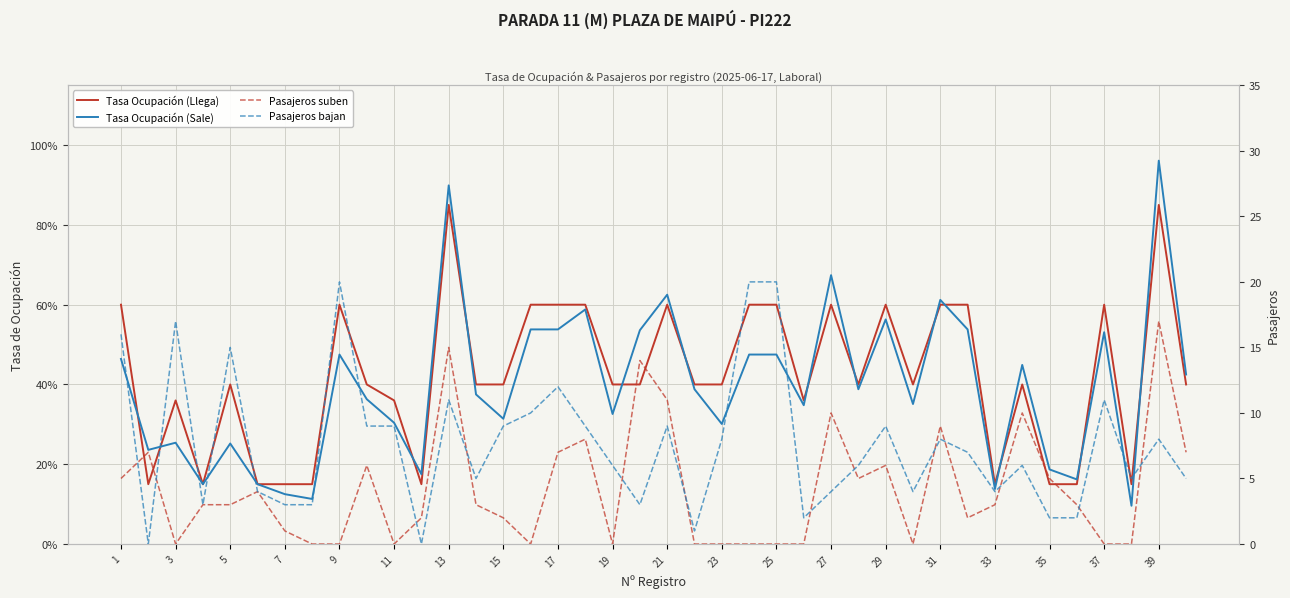

The Pasajeros bajan series shows 7.7 at 25. True or false?

False